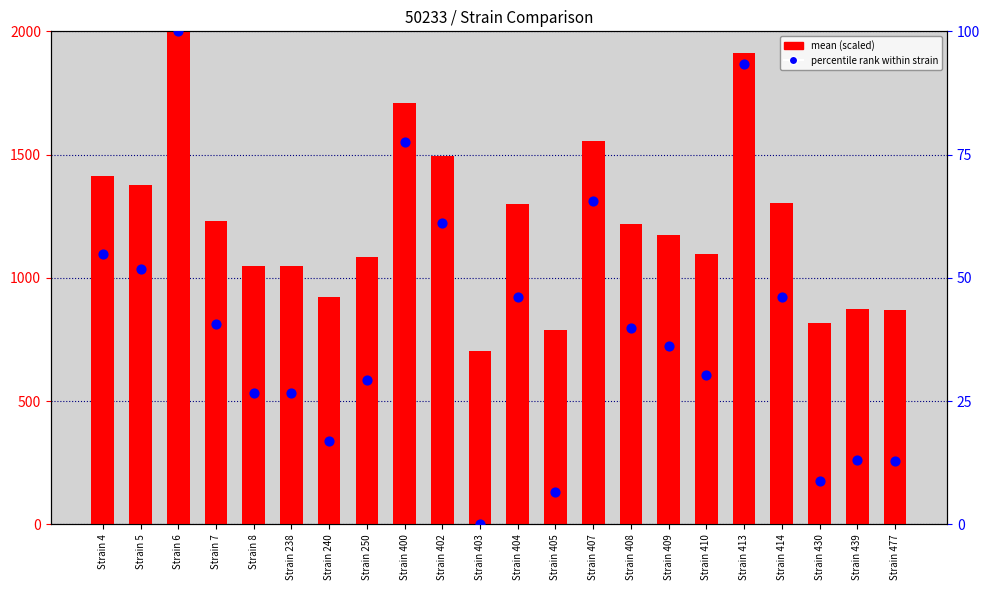

At which category is the sum across all series the highest?

Strain 6